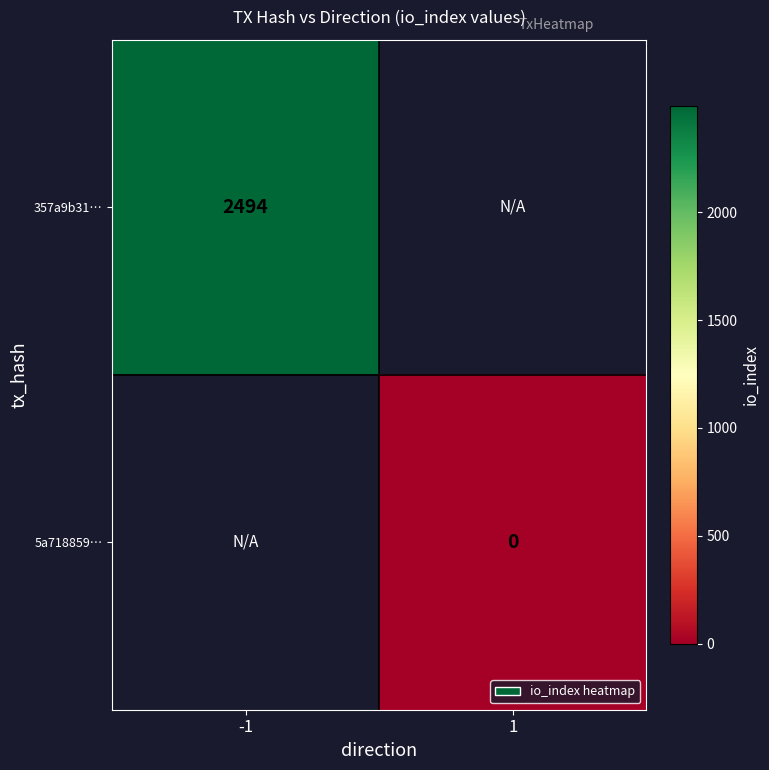

The 357a9b31… series shows 2494 at -1. True or false?

True